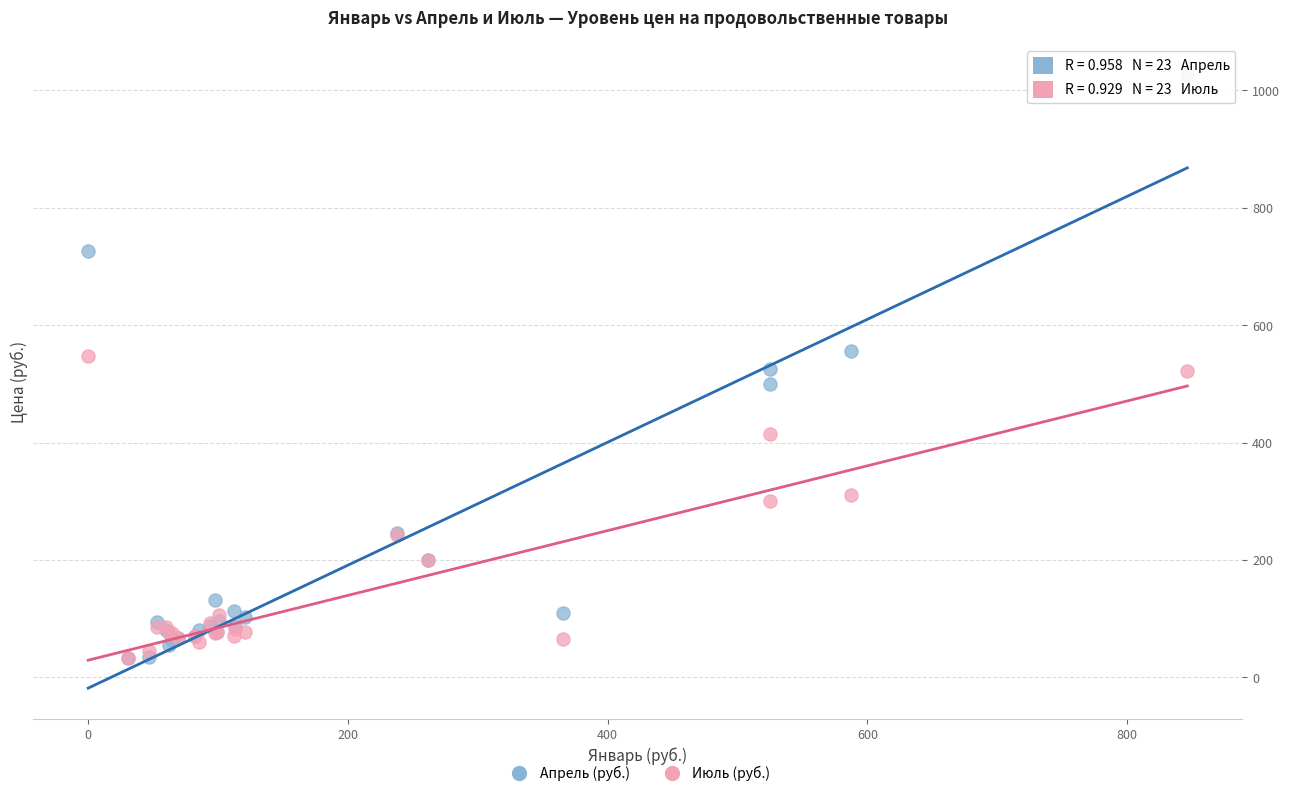

What are all the series names shown in the legend?

Апрель (руб.), Июль (руб.)